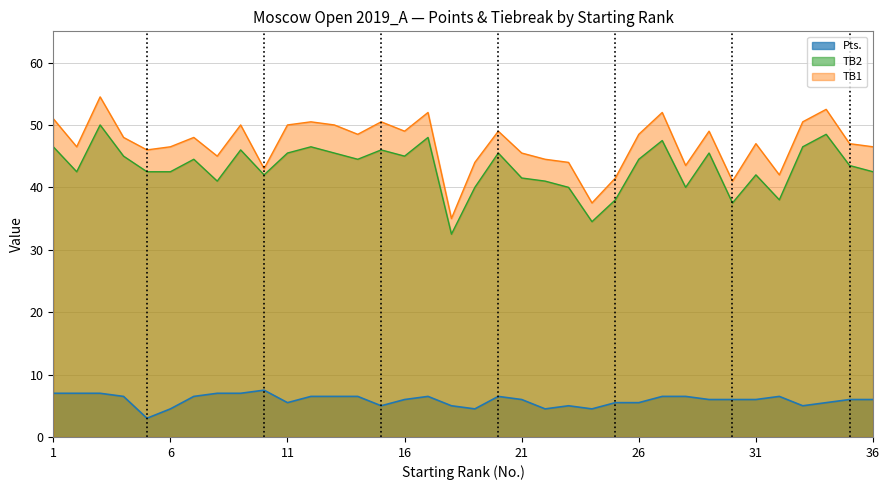

What is the difference between the maximum and minimum values in the TB1 series?

19.5